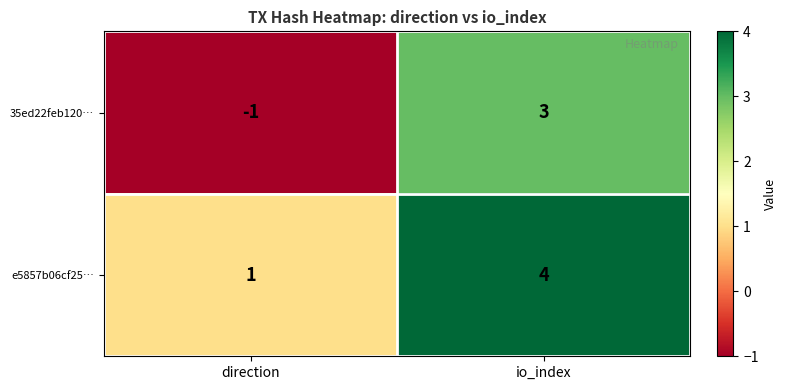

Reading left to right, extract all data points from this chart.

35ed22feb120…: direction=-1	io_index=3
e5857b06cf25…: direction=1	io_index=4